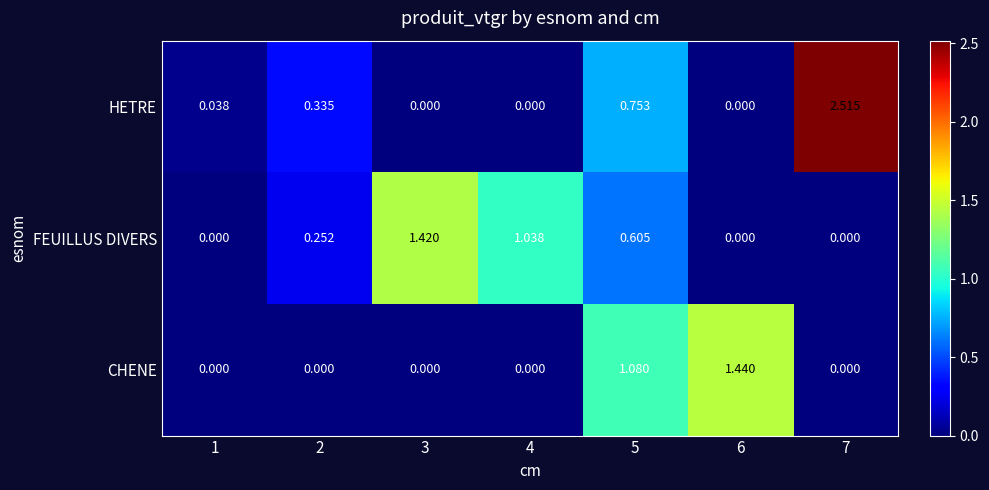

Which series has the largest total across all categories?

HETRE